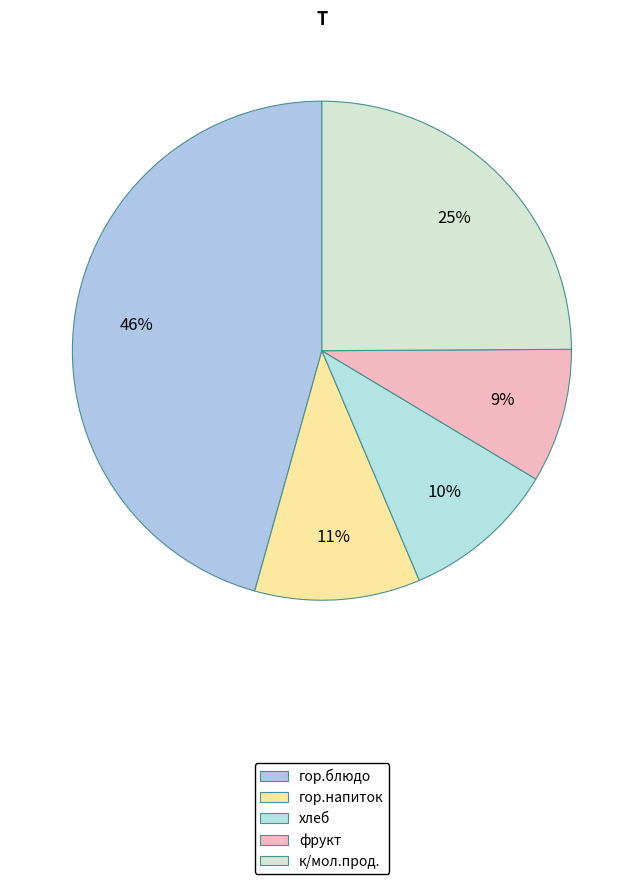

Is it true that гор.напиток is 2% of the pie?

False